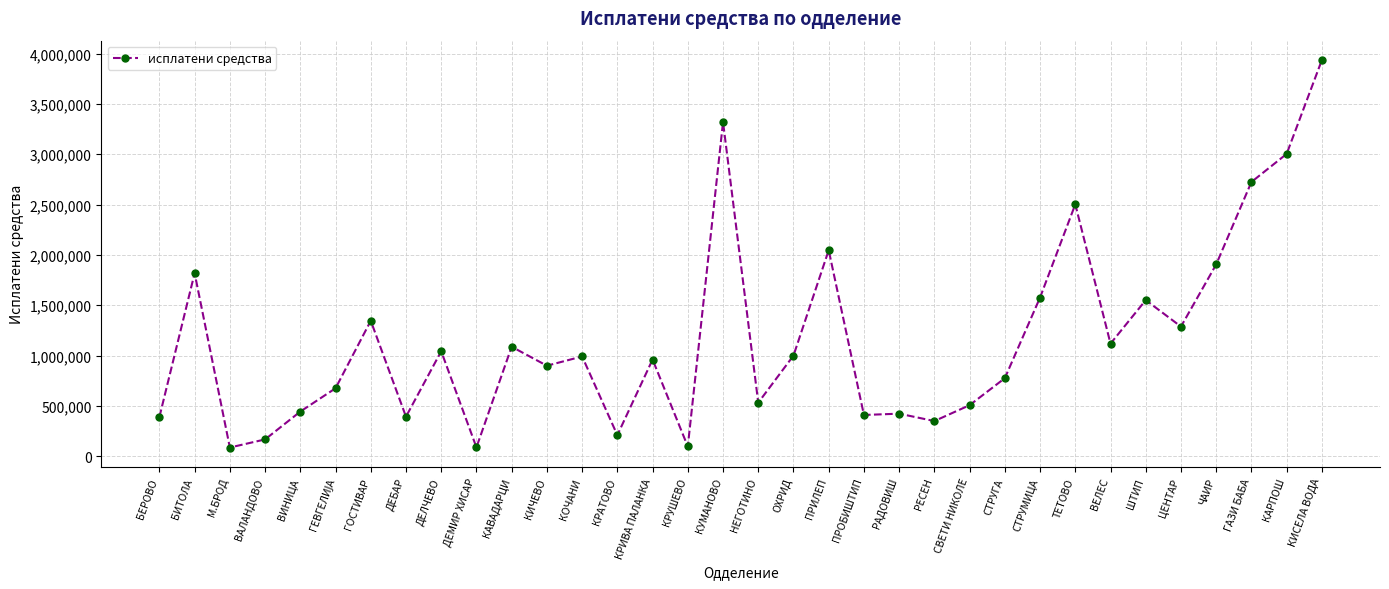

Approximately how many times larger is the value at ЦЕНТАР compared to КРИВА ПАЛАНКА?

1.3